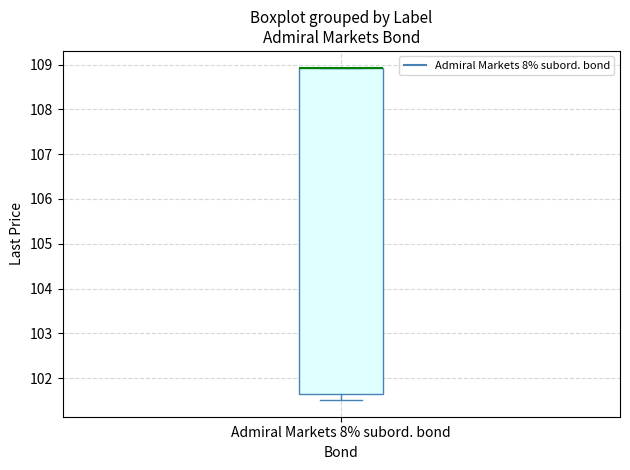

Where is the upper edge of the box for Admiral Markets 8% subord. bond on the y-axis? The values are not printed on the chart, so give them approximately, as read against the axis.

108.9